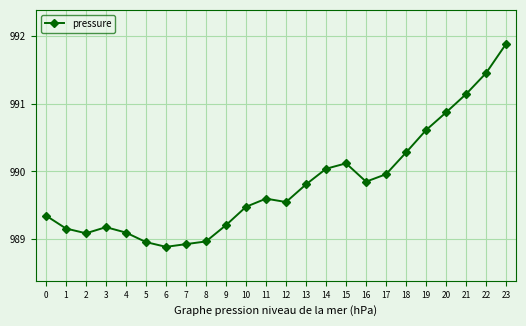

Approximately how many times larger is the value at 21 compared to 8?

1.0